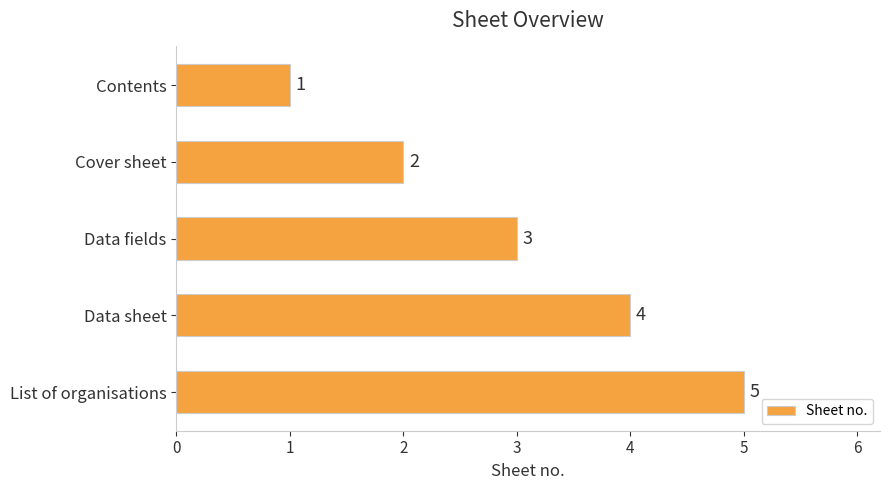

What is the average value?

3